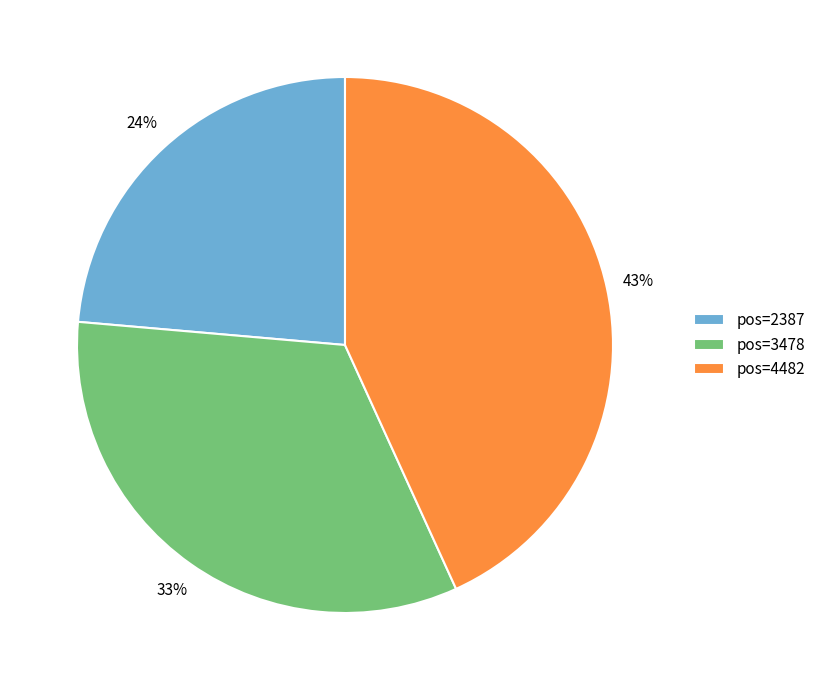

What percentage is the pos=4482 slice, to the nearest percent?

43%